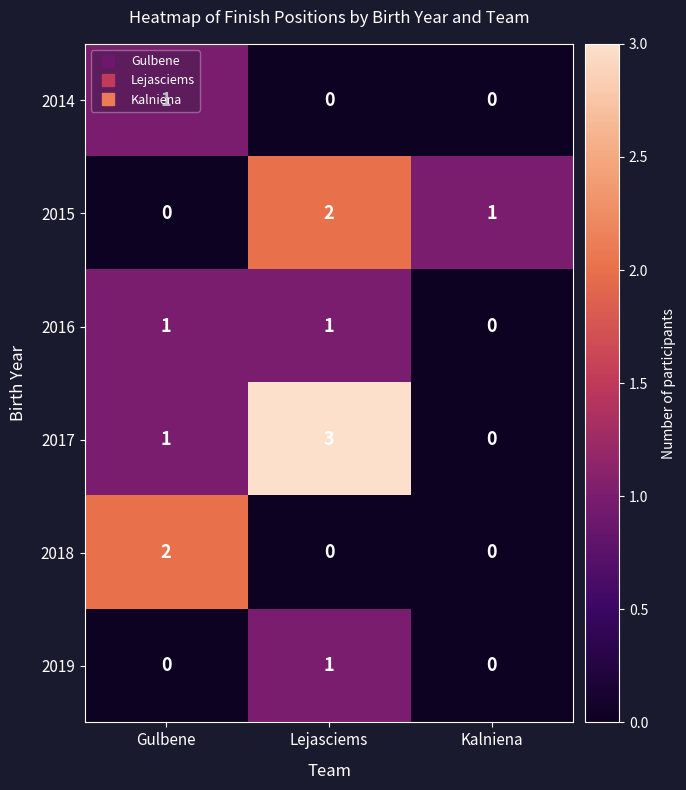

What value does the 2017 series have at Lejasciems?

3